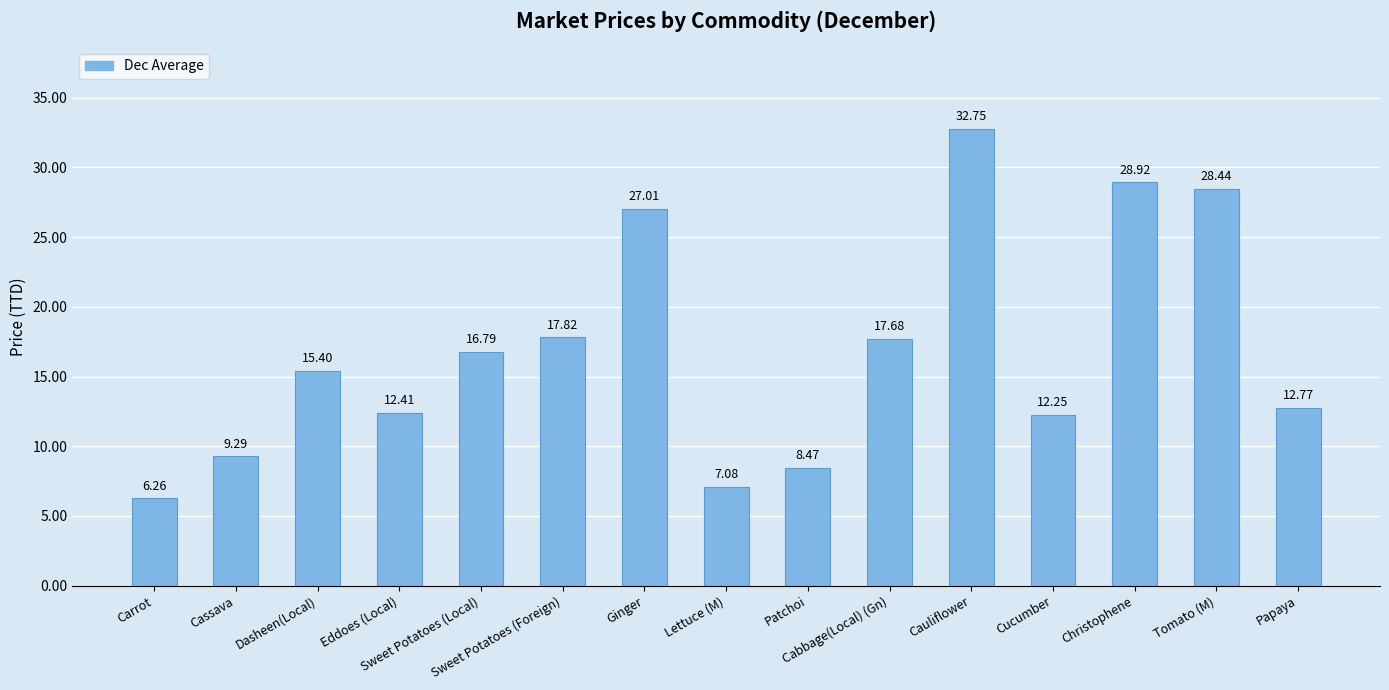

How many series are shown in this chart?

1